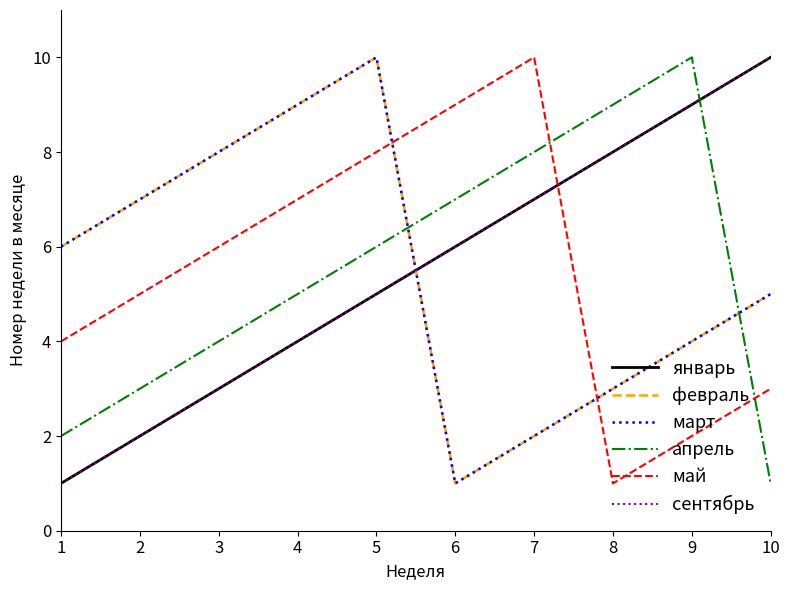

Is this an area chart (filled region under the line)?

No